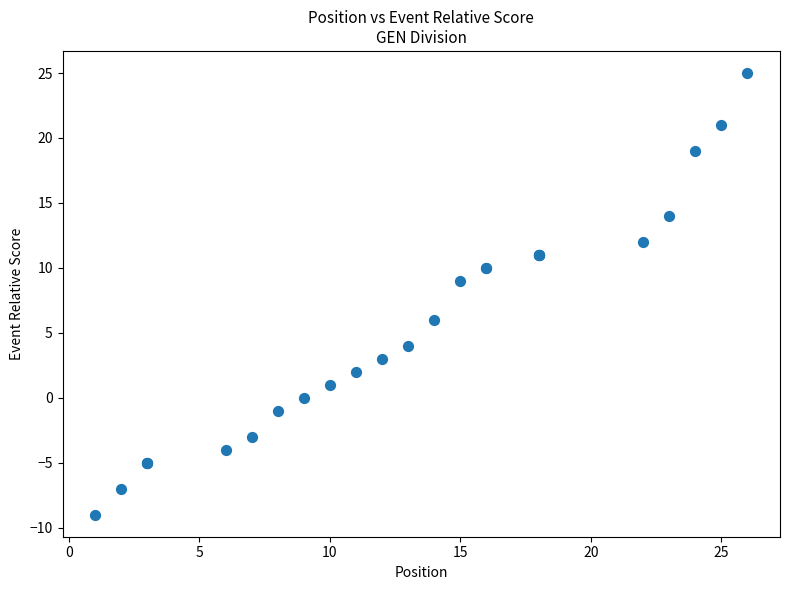

What Y value in the scatter plot is closest to 8?

9